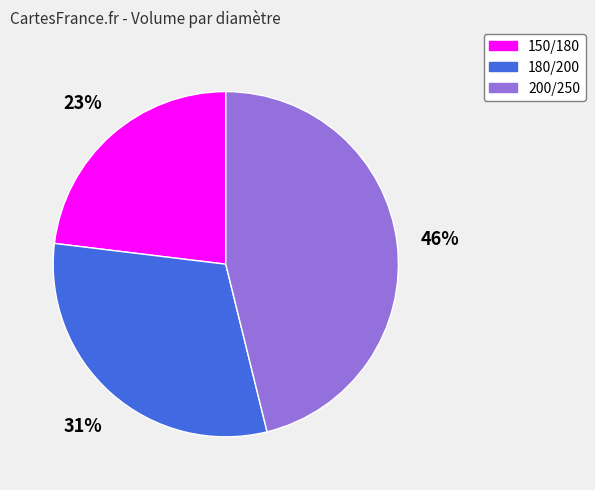

How many slices are in this pie chart?

3